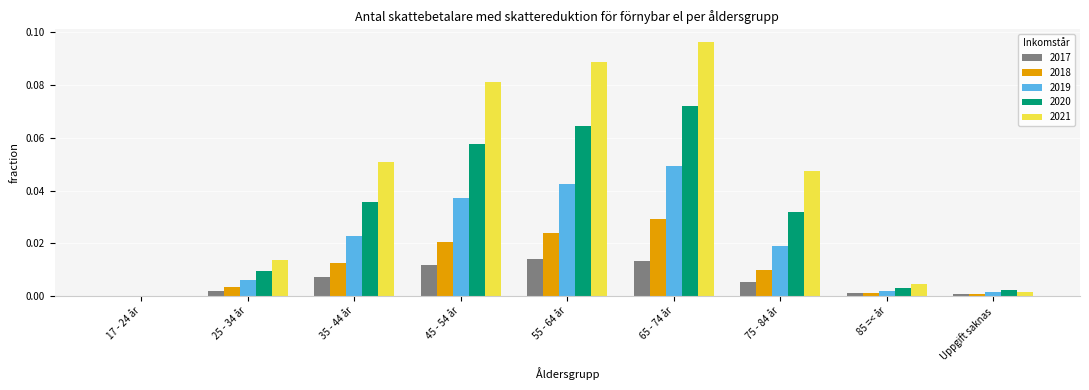

At which category does the chart reach its peak across all series?

65 - 74 år